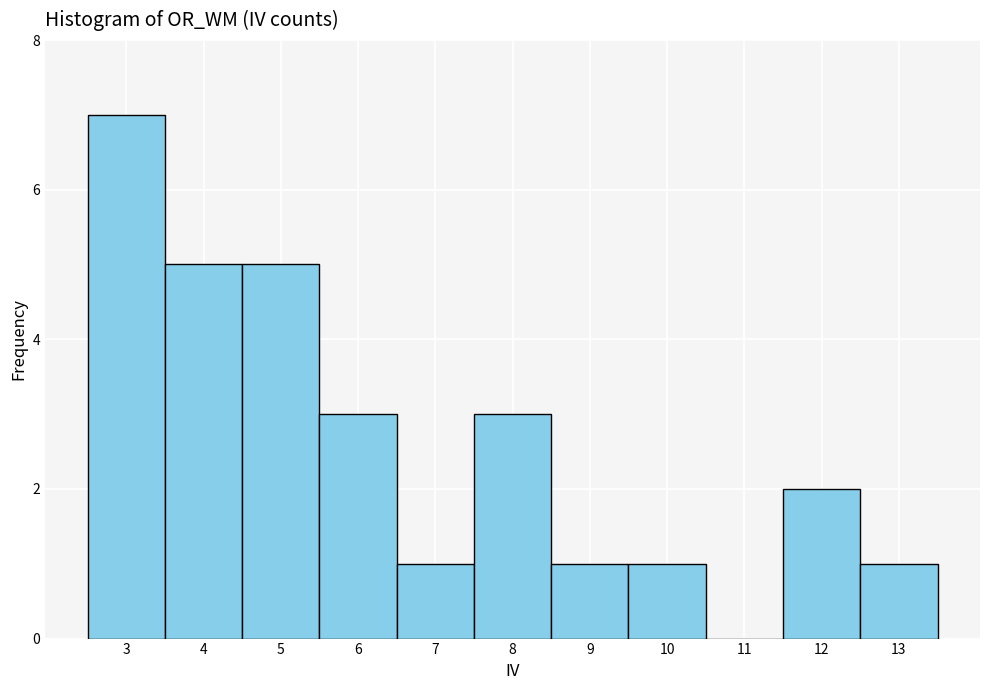

What is the height of the bar covering 8.5 to 9.5 on the x-axis? The values are not printed on the chart, so give them approximately, as read against the axis.

1